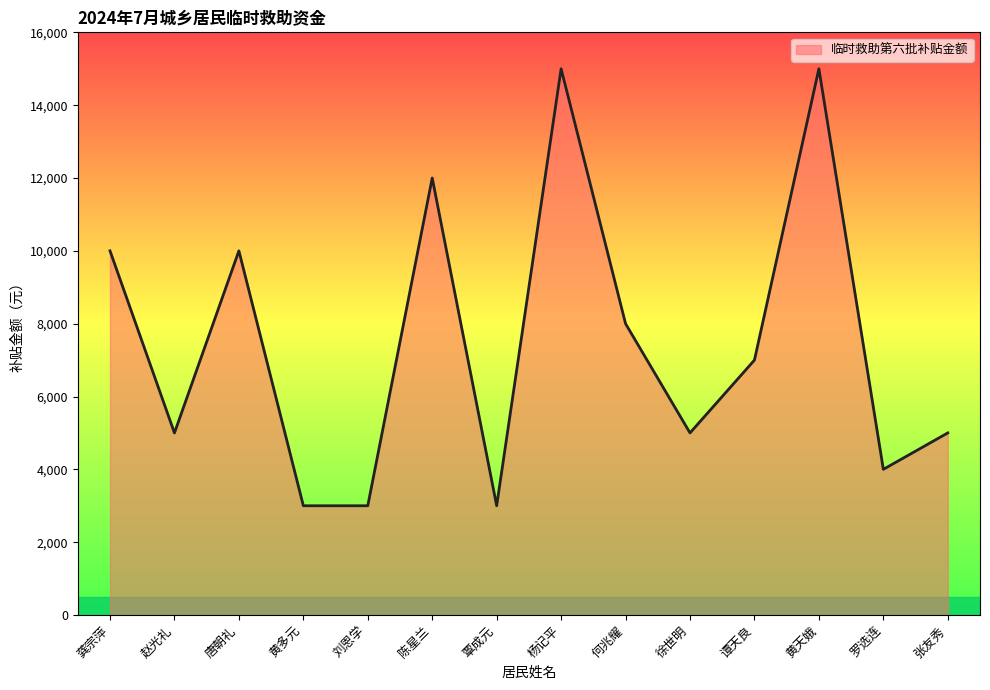

What is the greatest value displayed?

15000